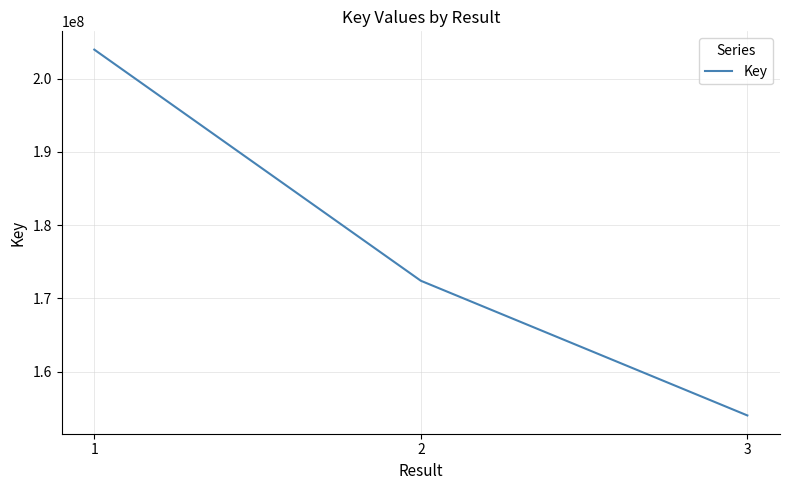

What is the maximum value shown in the chart?

203965096